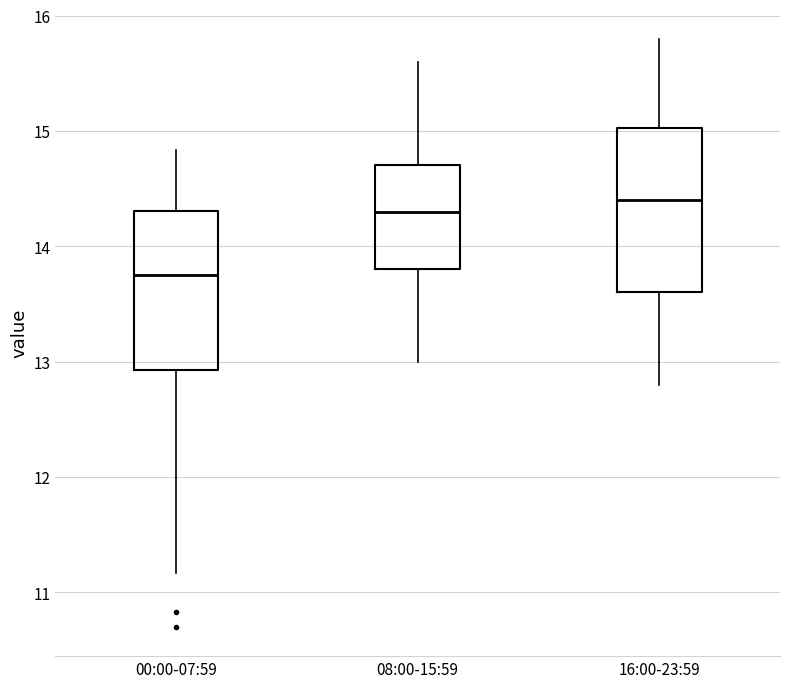

Reading left to right, transcribe this box plot: for each box, give where its median line is, the range the box spans, and where its two whiskers end, as read against the y-axis. The values are not printed on the chart, so give them approximately, as read against the axis.

00:00-07:59: median 13.8, box 12.9 to 14.3, whiskers 11.2 to 14.8
08:00-15:59: median 14.3, box 13.8 to 14.7, whiskers 13.0 to 15.6
16:00-23:59: median 14.4, box 13.6 to 15.0, whiskers 12.8 to 15.8